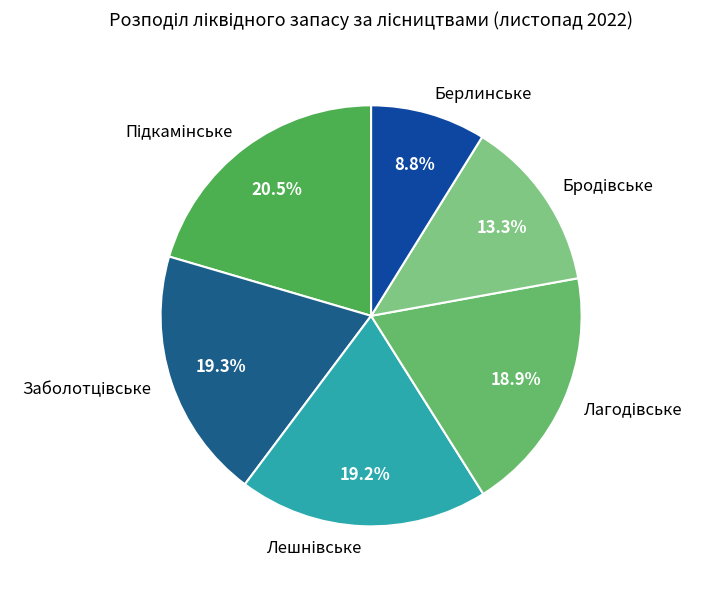

Is Берлинське the majority of the pie?

No